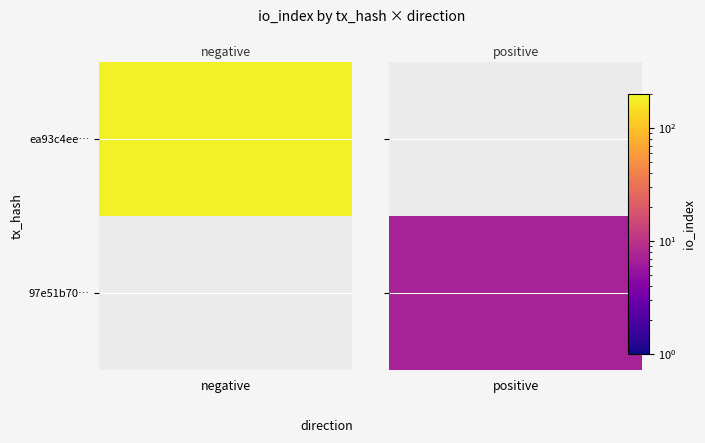

What is the total value across all series at io_index?

188